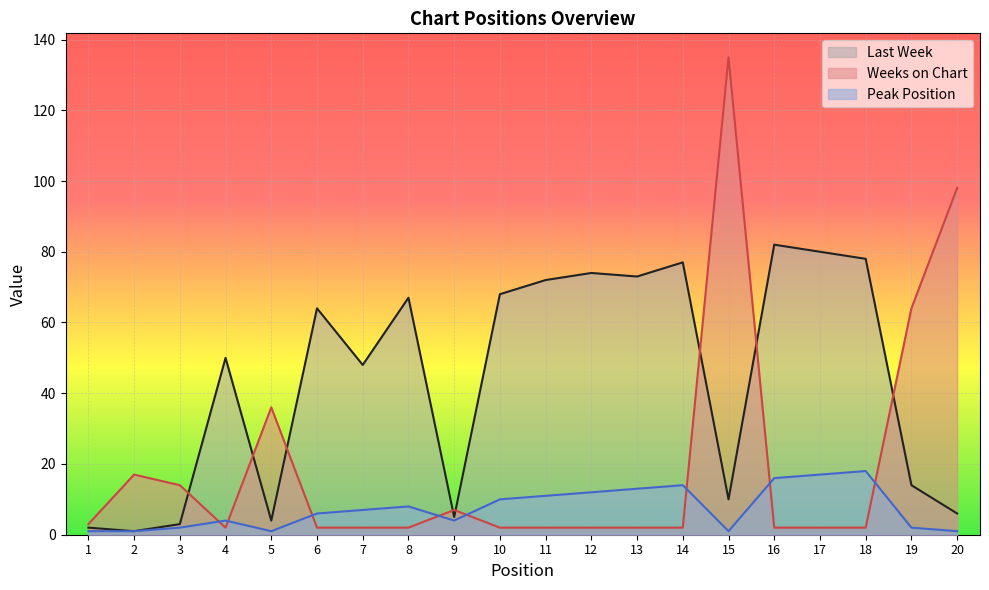

Reading right to left, list all the values displayed in this chart.

Last Week: 20=6	19=14	18=78	17=80	16=82	15=10	14=77	13=73	12=74	11=72	10=68	9=5	8=67	7=48	6=64	5=4	4=50	3=3	2=1	1=2
Weeks on Chart: 20=98	19=64	18=2	17=2	16=2	15=135	14=2	13=2	12=2	11=2	10=2	9=7	8=2	7=2	6=2	5=36	4=2	3=14	2=17	1=3
Peak Position: 20=1	19=2	18=18	17=17	16=16	15=1	14=14	13=13	12=12	11=11	10=10	9=4	8=8	7=7	6=6	5=1	4=4	3=2	2=1	1=1